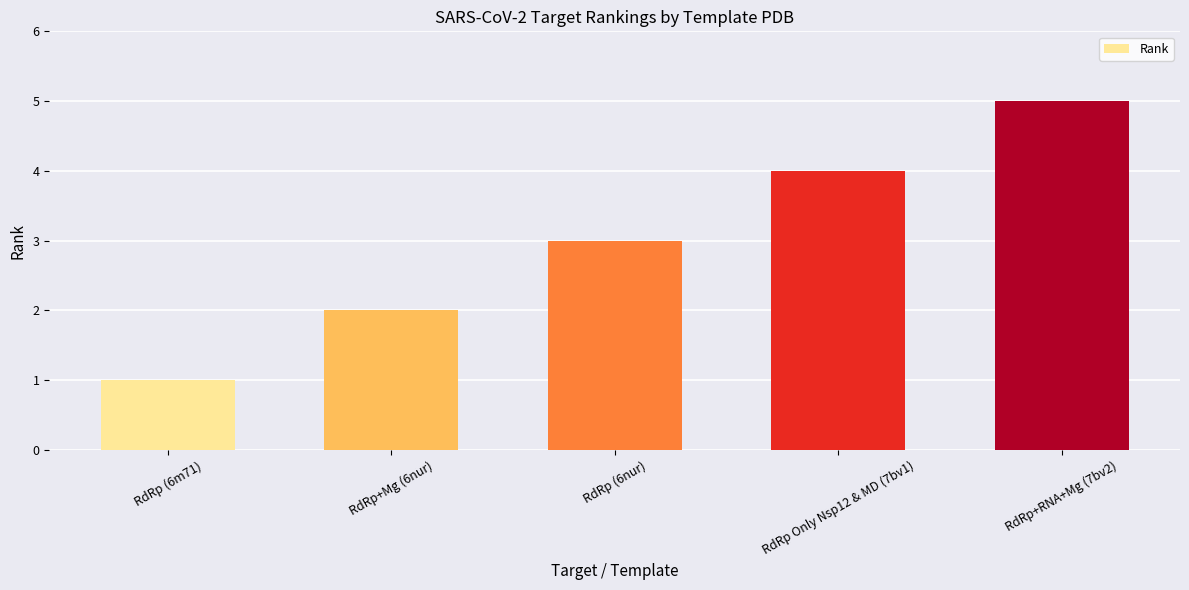

Reading right to left, extract all data points from this chart.

5	4	3	2	1